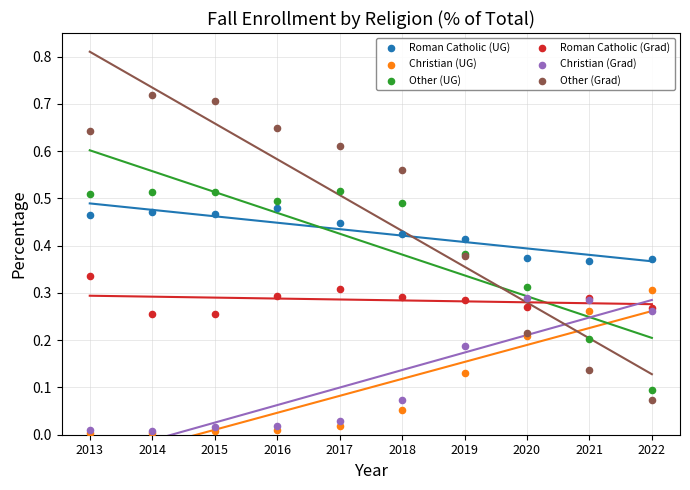

What are all the series names shown in the legend?

Roman Catholic (UG), Christian (UG), Other (UG), Roman Catholic (Grad), Christian (Grad), Other (Grad)